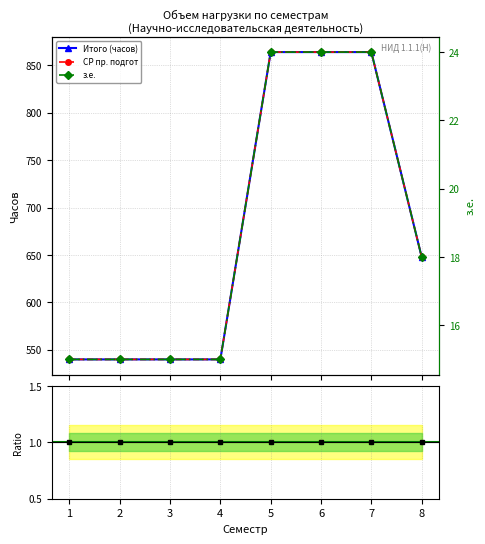

The value of Итого (часов) at 8 is 430. True or false?

False